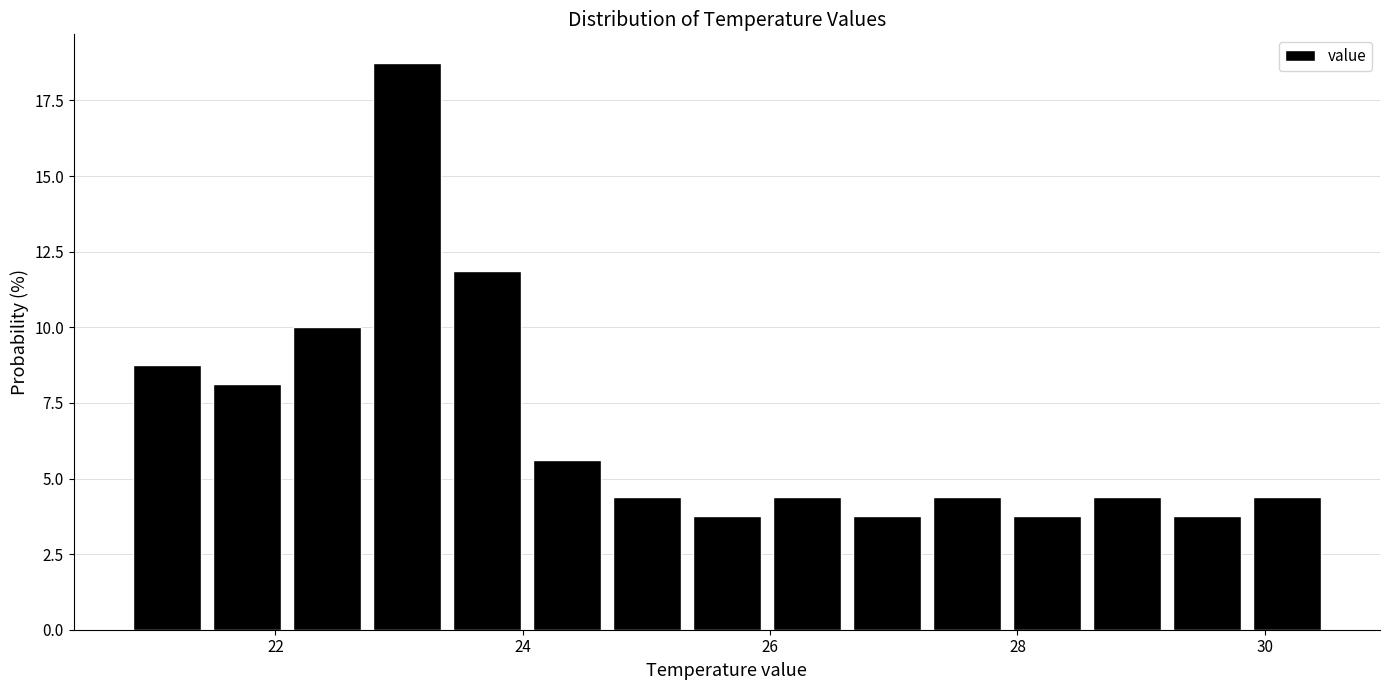

Read against the x-axis, roughly where is the centre of the tallest bar?

23.0